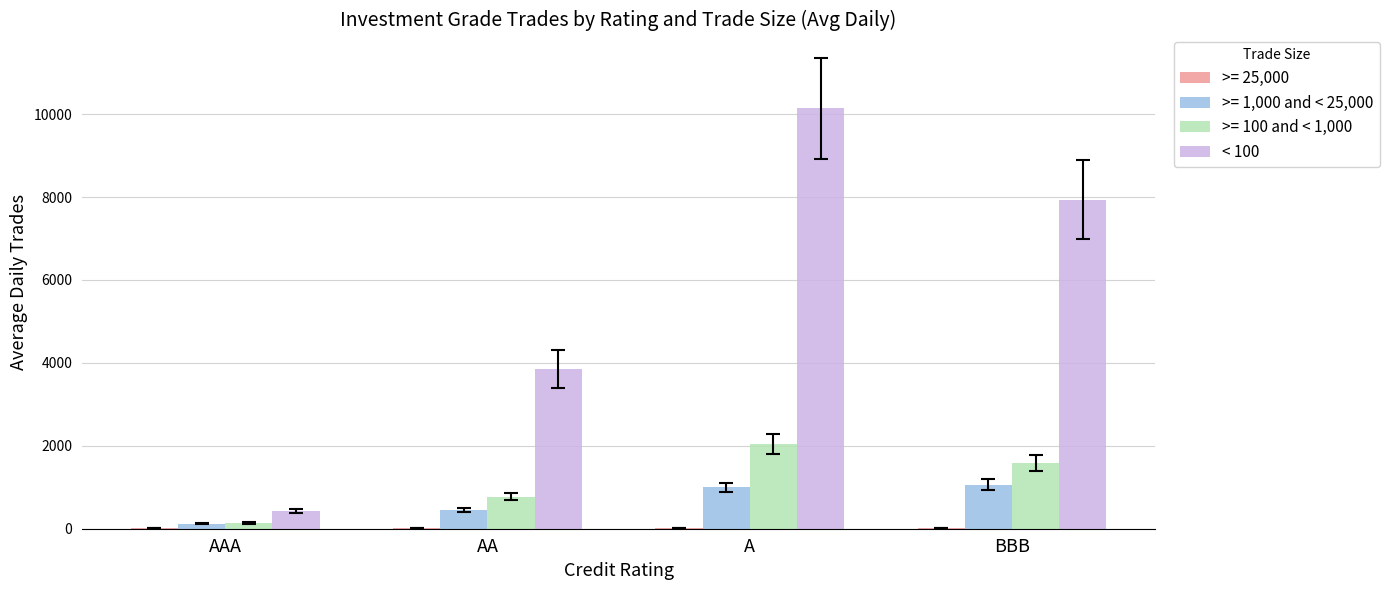

Which label corresponds to the largest value in the chart?

A